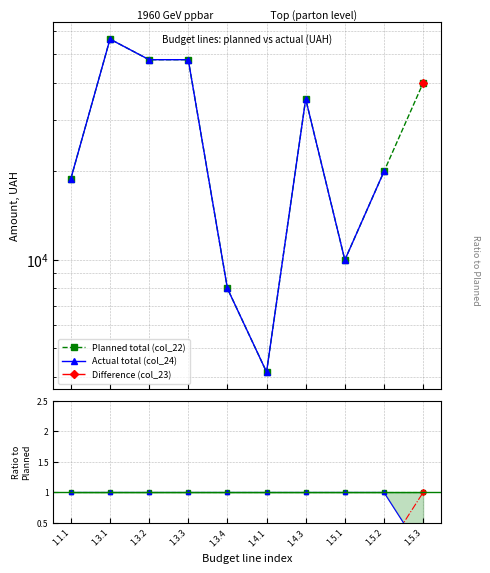

Which category has the lowest value in the Difference (col_23) series?

1.1.1